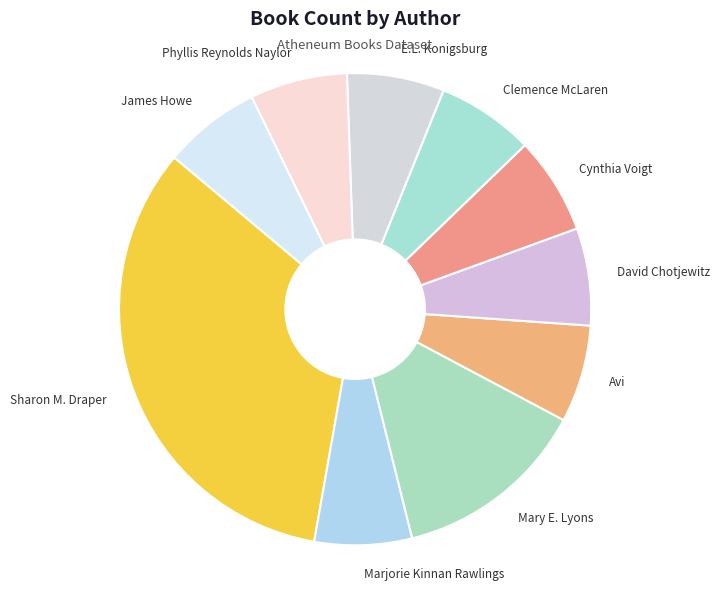

Between Mary E. Lyons and Marjorie Kinnan Rawlings, which is larger?

Mary E. Lyons